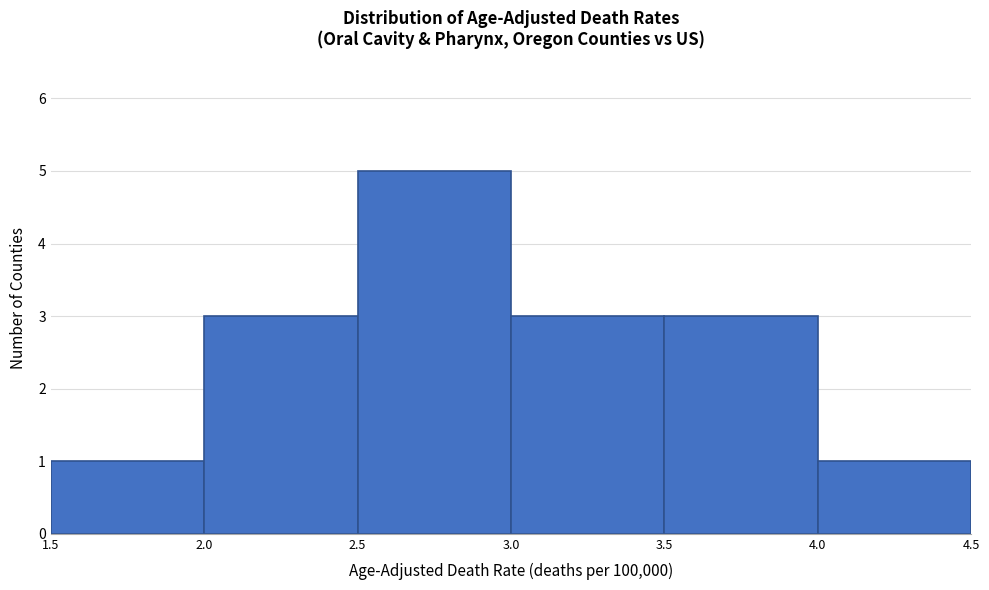

What is the height of the bar covering 2.0 to 2.5 on the x-axis? The values are not printed on the chart, so give them approximately, as read against the axis.

3